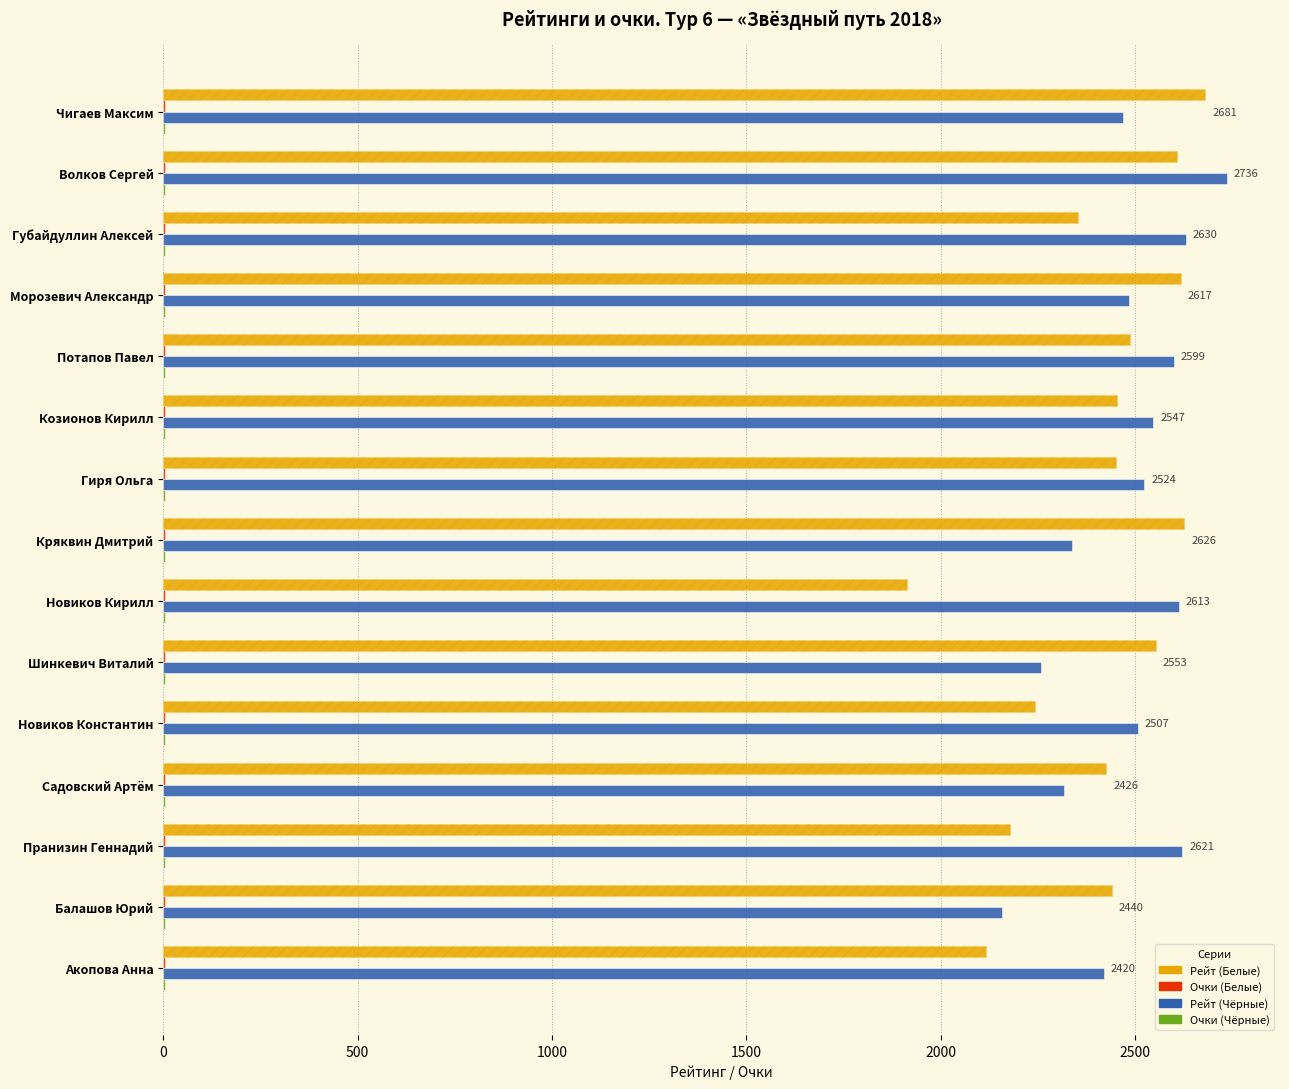

At Шинкевич Виталий, list the series in order from smallest to largest.

Очки (Белые), Очки (Чёрные), Рейт (Чёрные), Рейт (Белые)